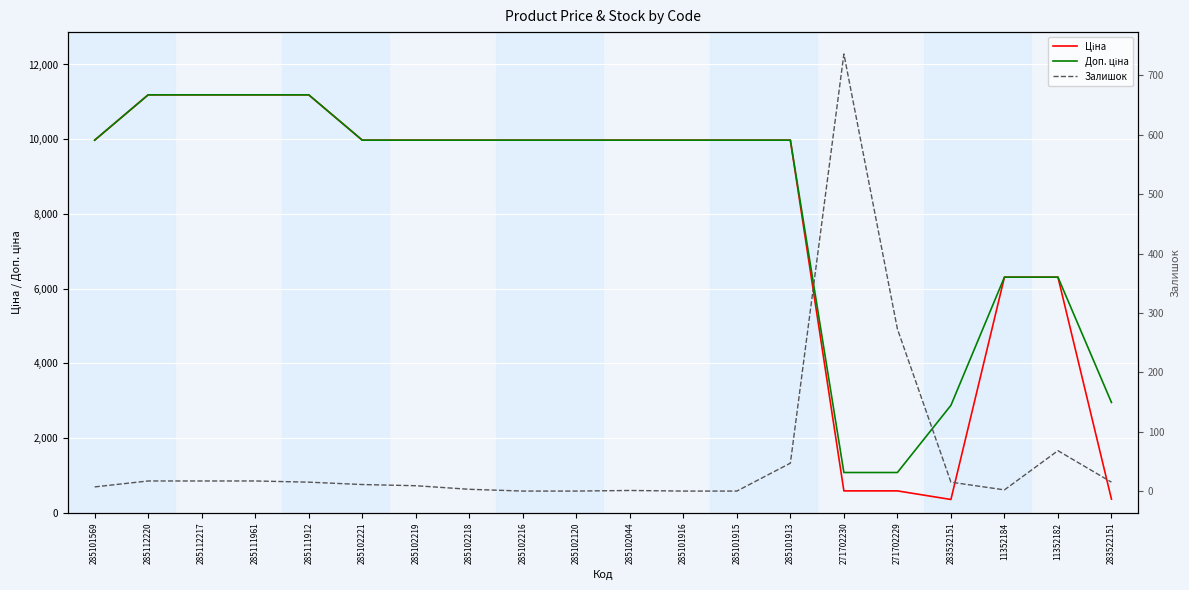

Rank the series by their maximum value, from highest to lowest.

Ціна, Доп. ціна, Залишок